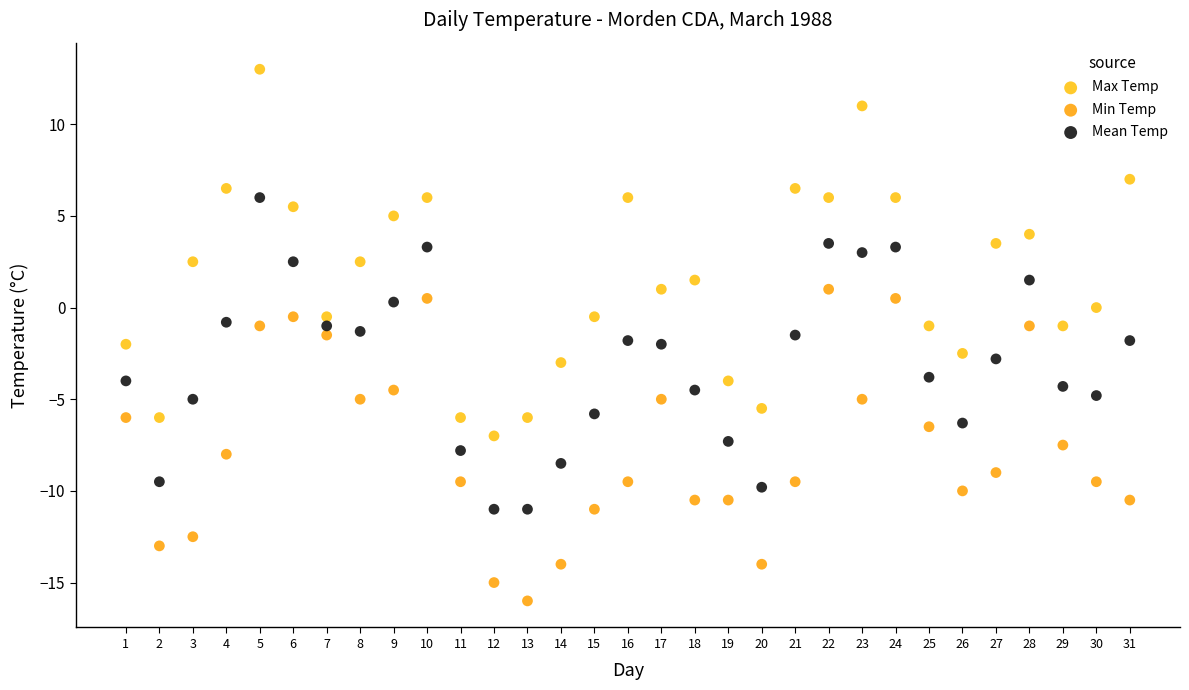

What are all the series names shown in the legend?

Max Temp, Min Temp, Mean Temp